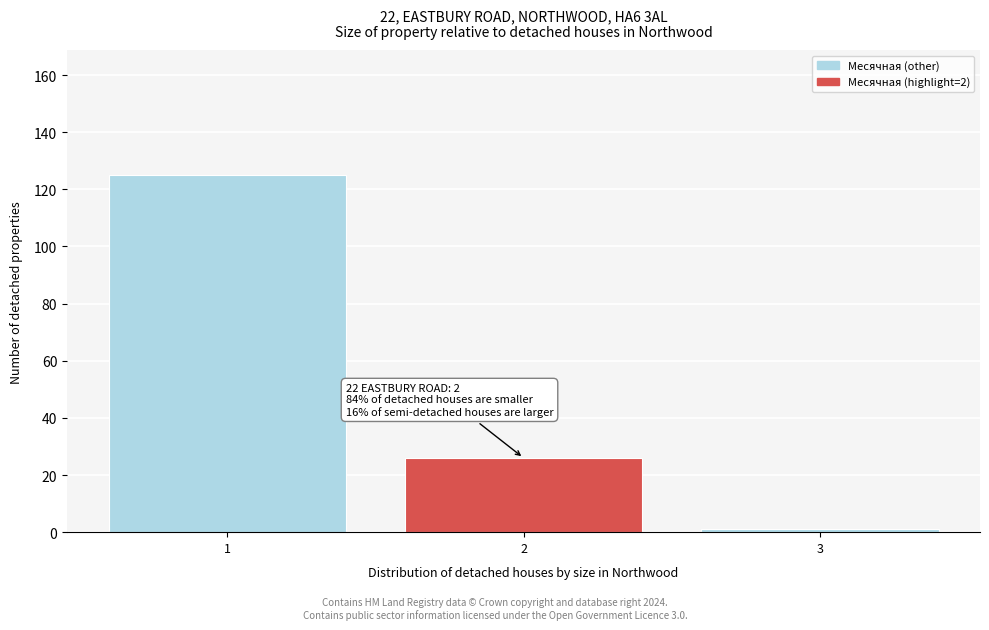

Reading left to right, transcribe all the data shown in this chart.

125	26	1